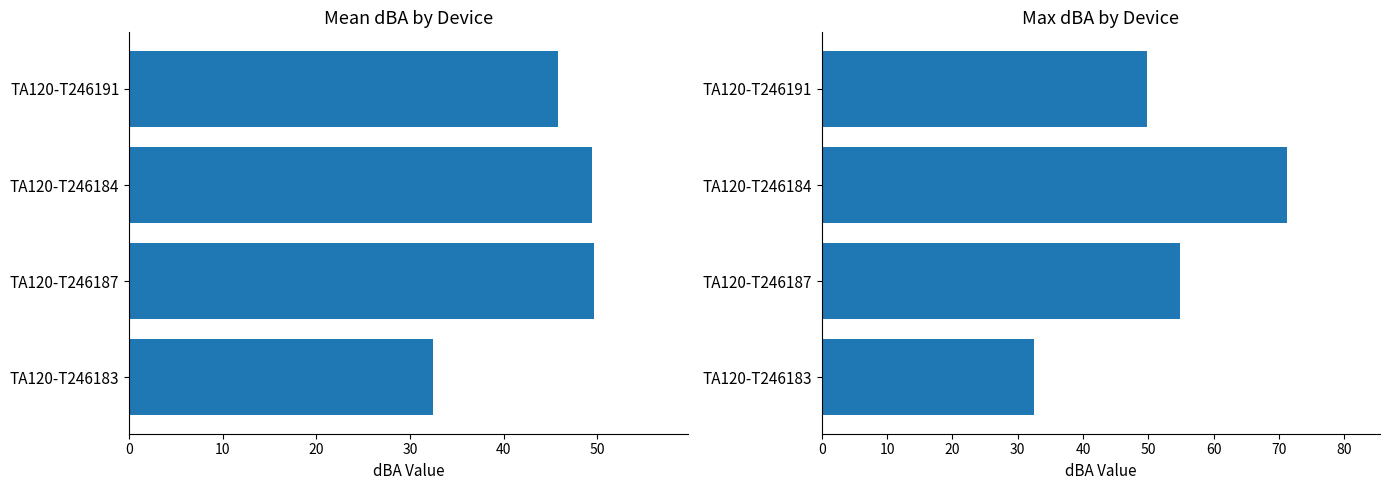

What is the maximum value for Mean dBA?

49.7